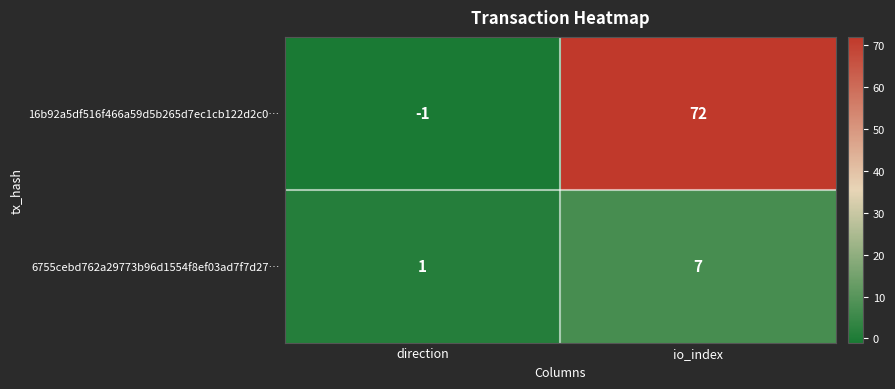

How many series are shown in this chart?

2